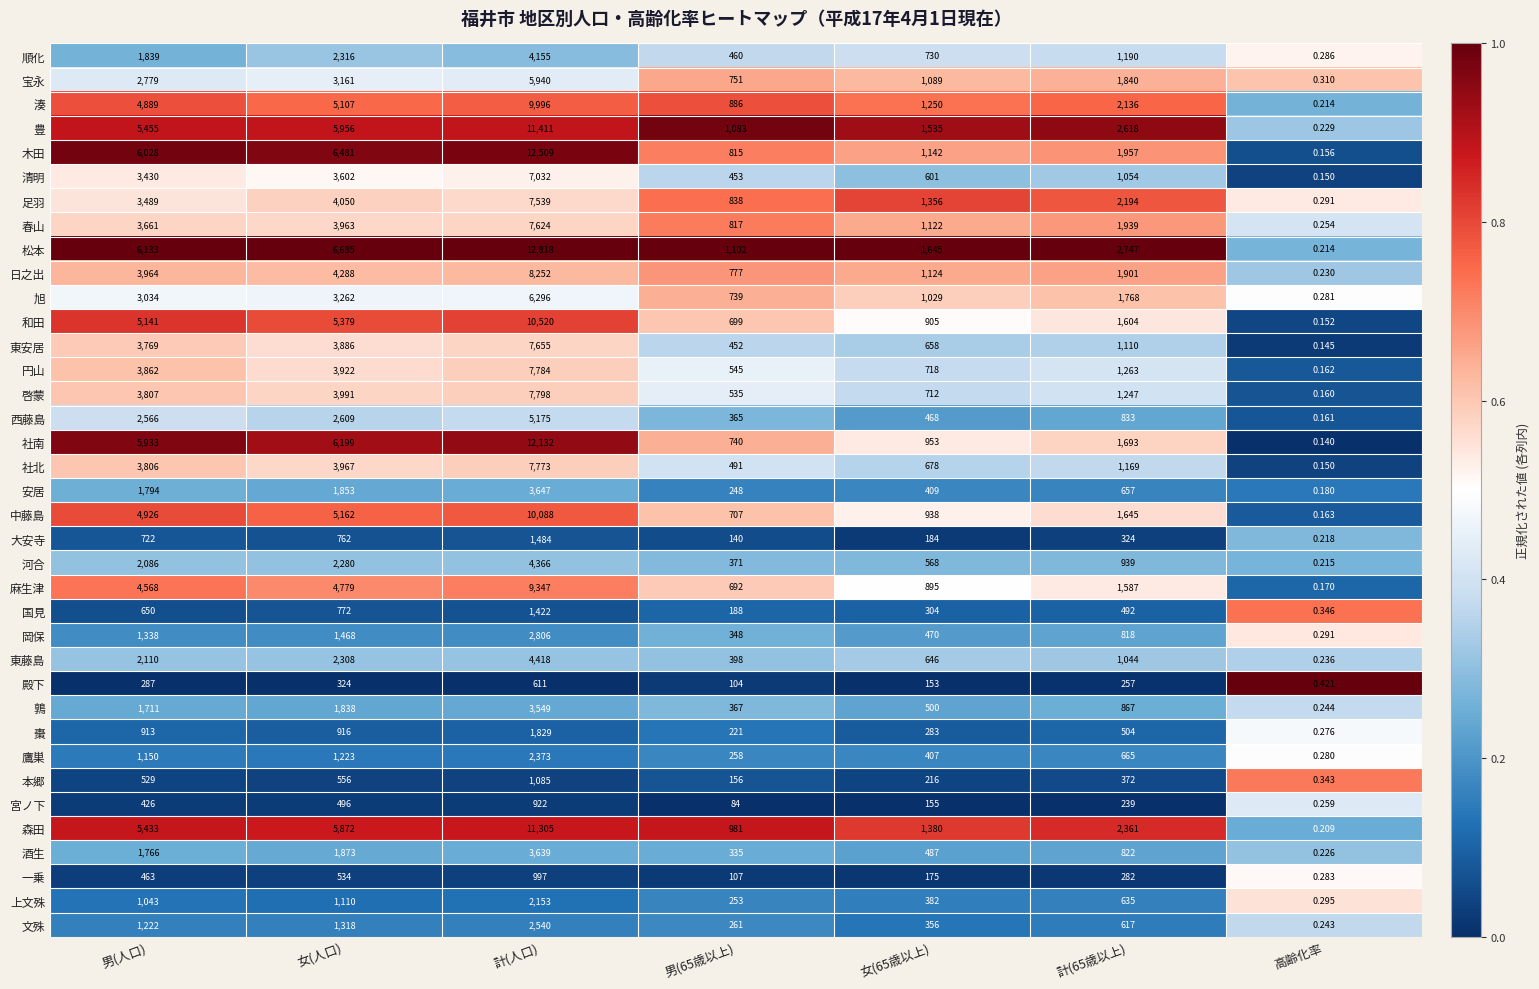

Where does the 豊 series first go above 2618?

男(人口)